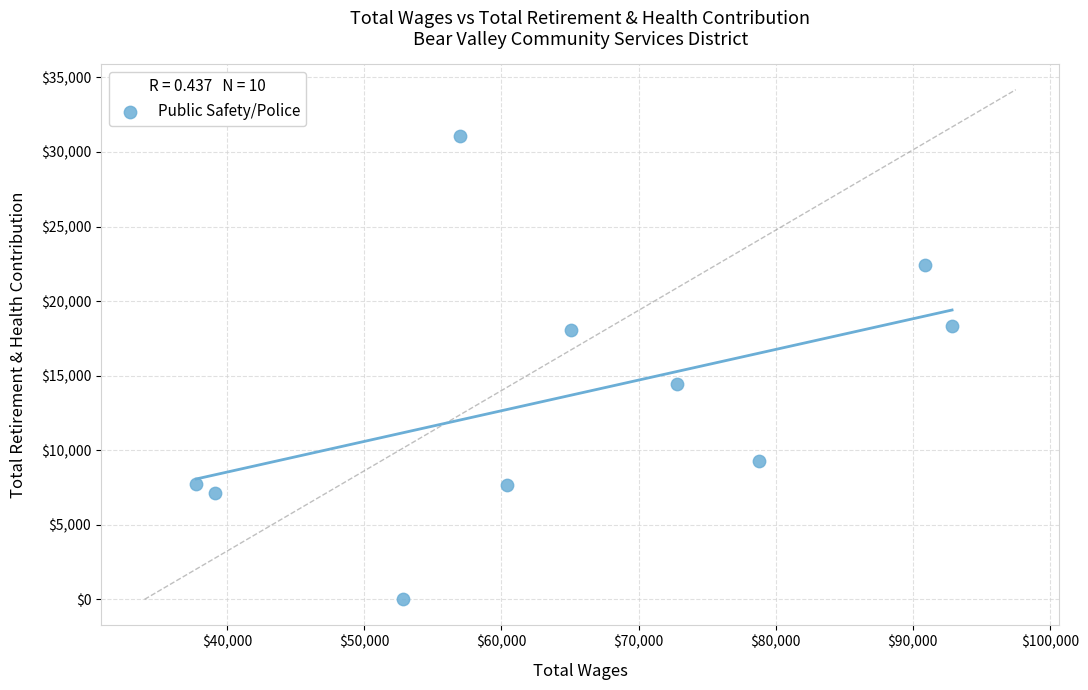

What Y value in the scatter plot is closest to 15535?

14440